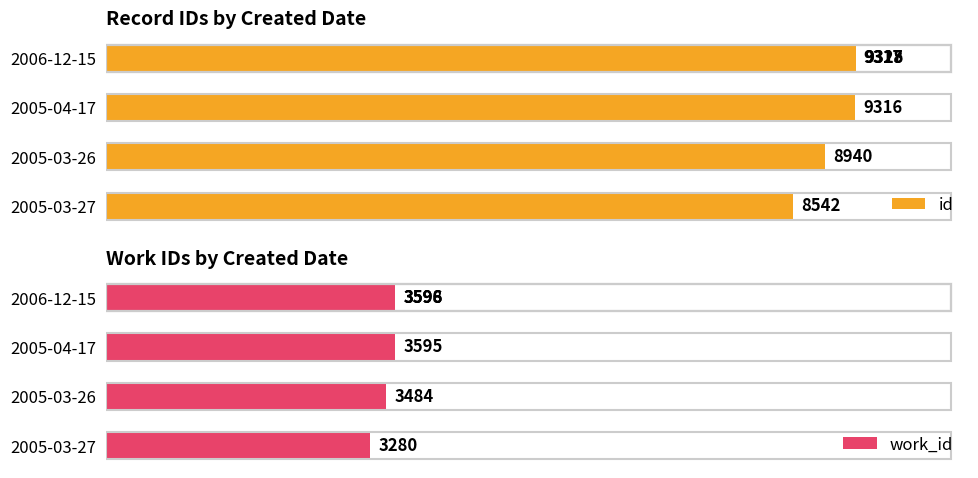

What is the sum of all work_id values?

21149